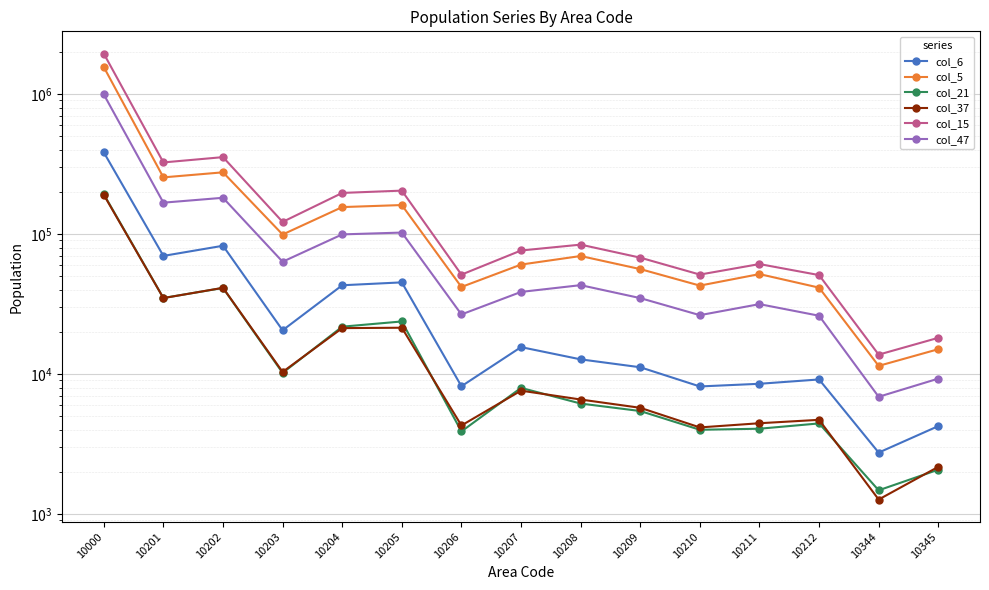

True or false: col_47 and col_6 cross at least once.

False